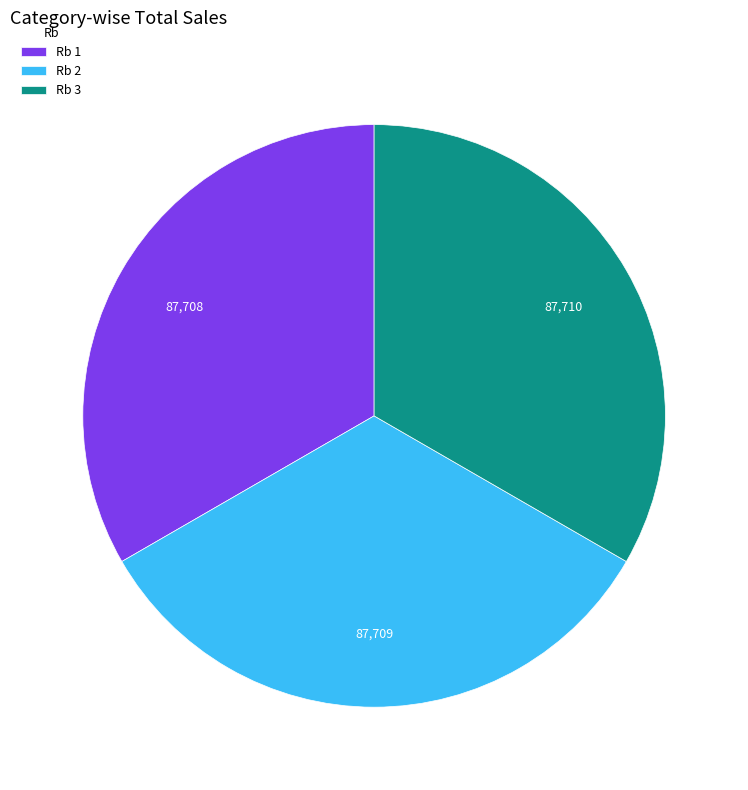

Do Rb 3 and Rb 1 together represent more than half of the pie?

Yes